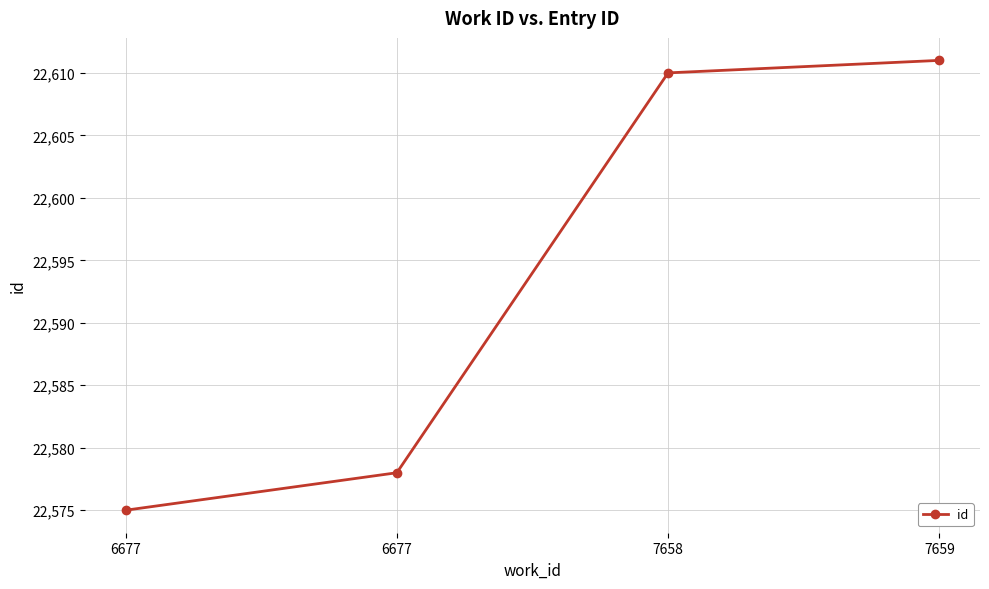

What is the difference between the maximum and minimum values?

36